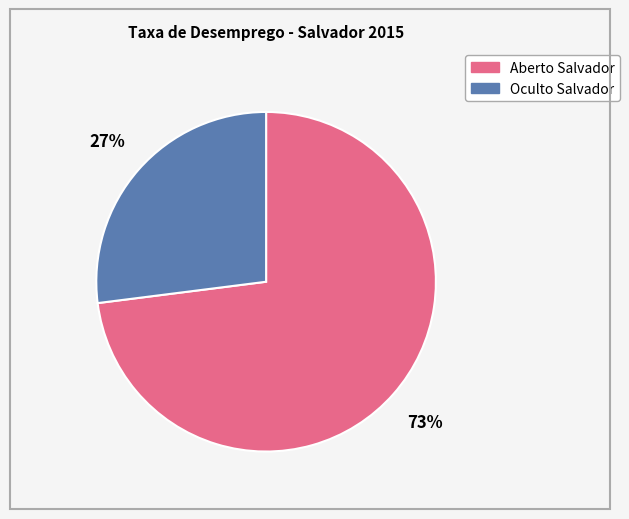

Is there any slice that represents more than half of the pie?

Yes